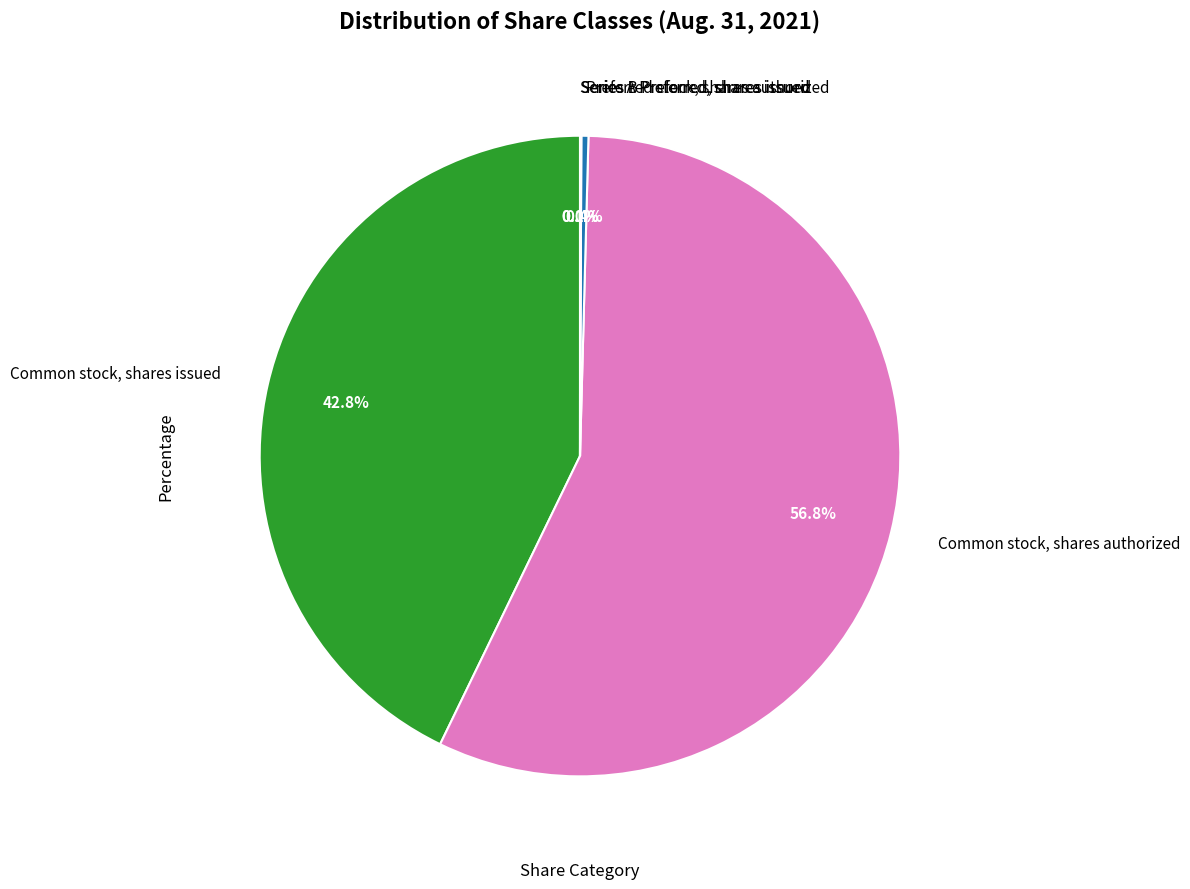

Do Common stock, shares issued and Common stock, shares authorized together represent more than half of the pie?

Yes